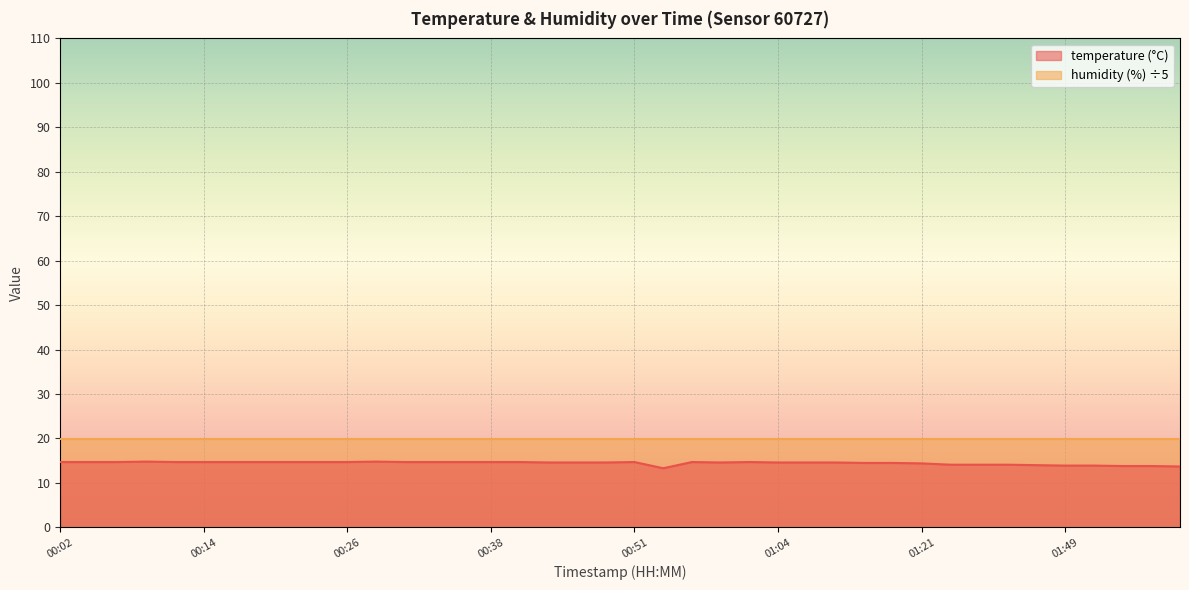

Reading right to left, what are all the values shown in this chart?

01:59=13.7	01:57=13.8	01:54=13.8	01:51=13.9	01:49=13.9	01:46=14.0	01:41=14.1	01:39=14.1	01:35=14.1	01:21=14.4	01:16=14.5	01:13=14.5	01:08=14.6	01:06=14.6	01:04=14.6	01:01=14.7	00:59=14.6	00:56=14.7	00:54=13.3	00:51=14.7	00:49=14.6	00:46=14.6	00:44=14.6	00:41=14.7	00:38=14.7	00:36=14.7	00:34=14.7	00:31=14.7	00:29=14.8	00:26=14.7	00:24=14.7	00:21=14.7	00:19=14.7	00:17=14.7	00:14=14.7	00:12=14.7	00:09=14.8	00:07=14.7	00:04=14.7	00:02=14.7